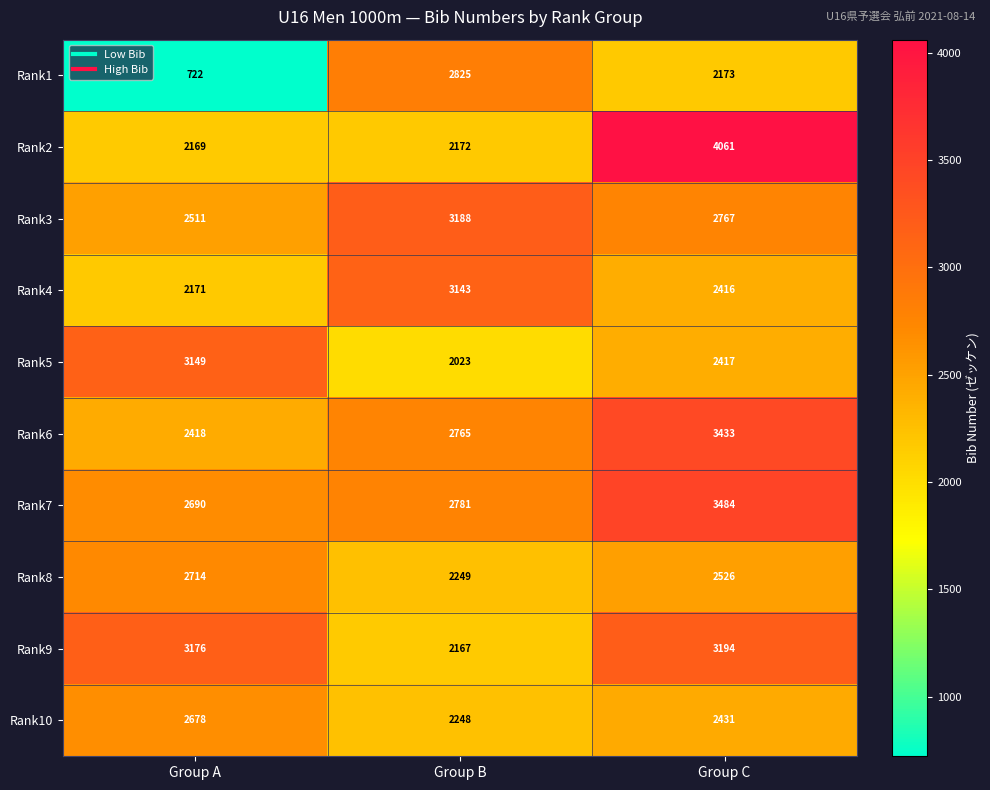

What is the sum of all Rank10 values?

7357